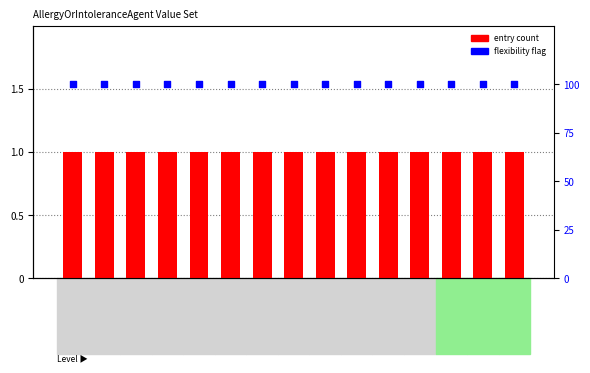

Which series has the largest total across all categories?

Flexibility flag